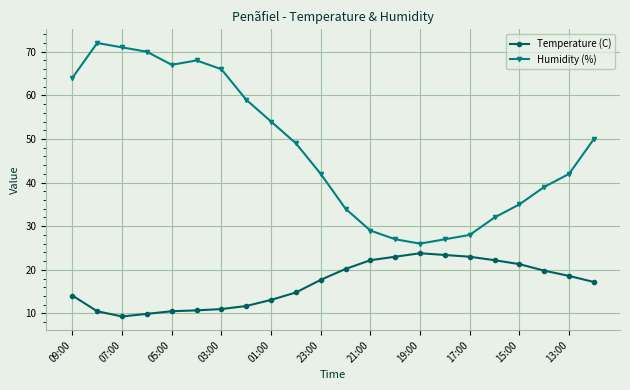

What is the average value of the Temperature (C) series?

16.7